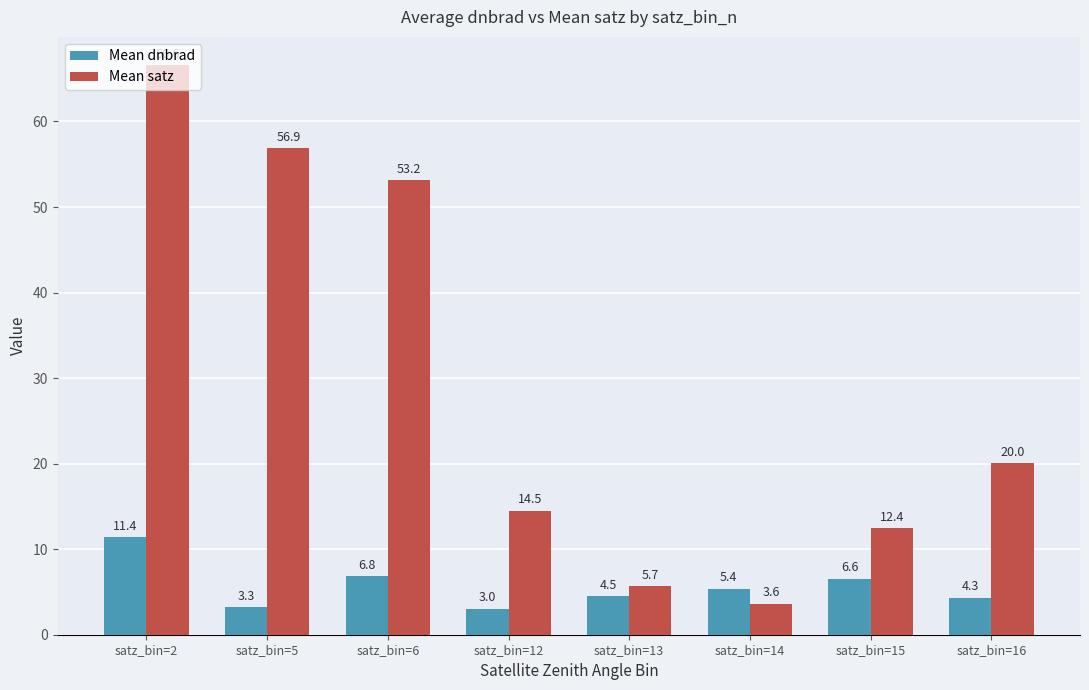

How many data points in Mean dnbrad are less than 5?

4